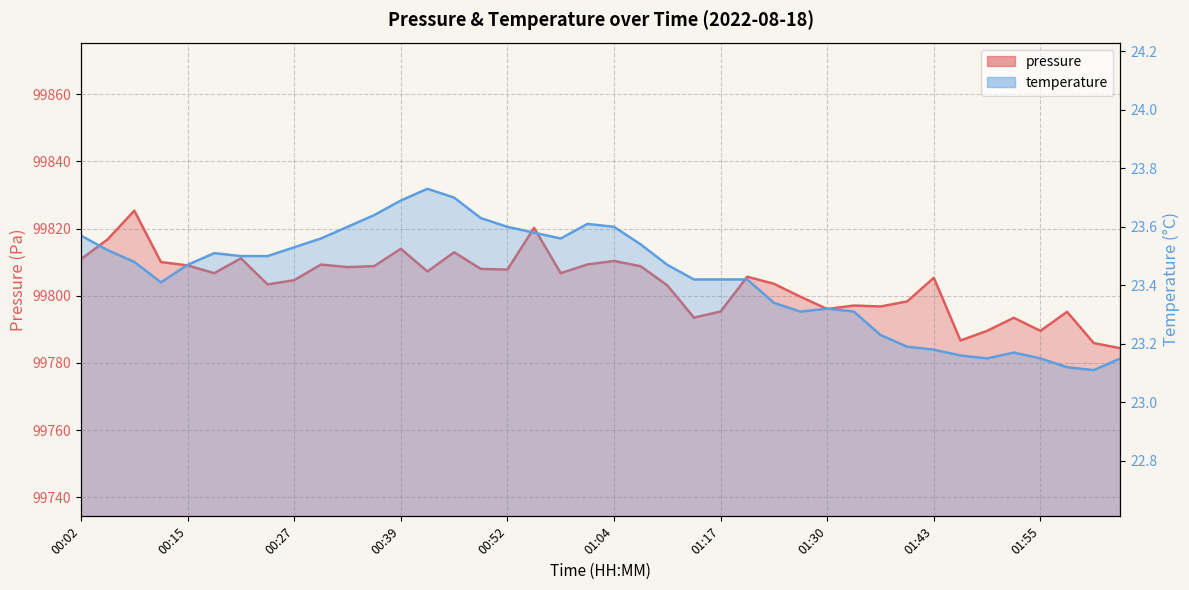

Does the chart display data point markers on the line(s)?

No